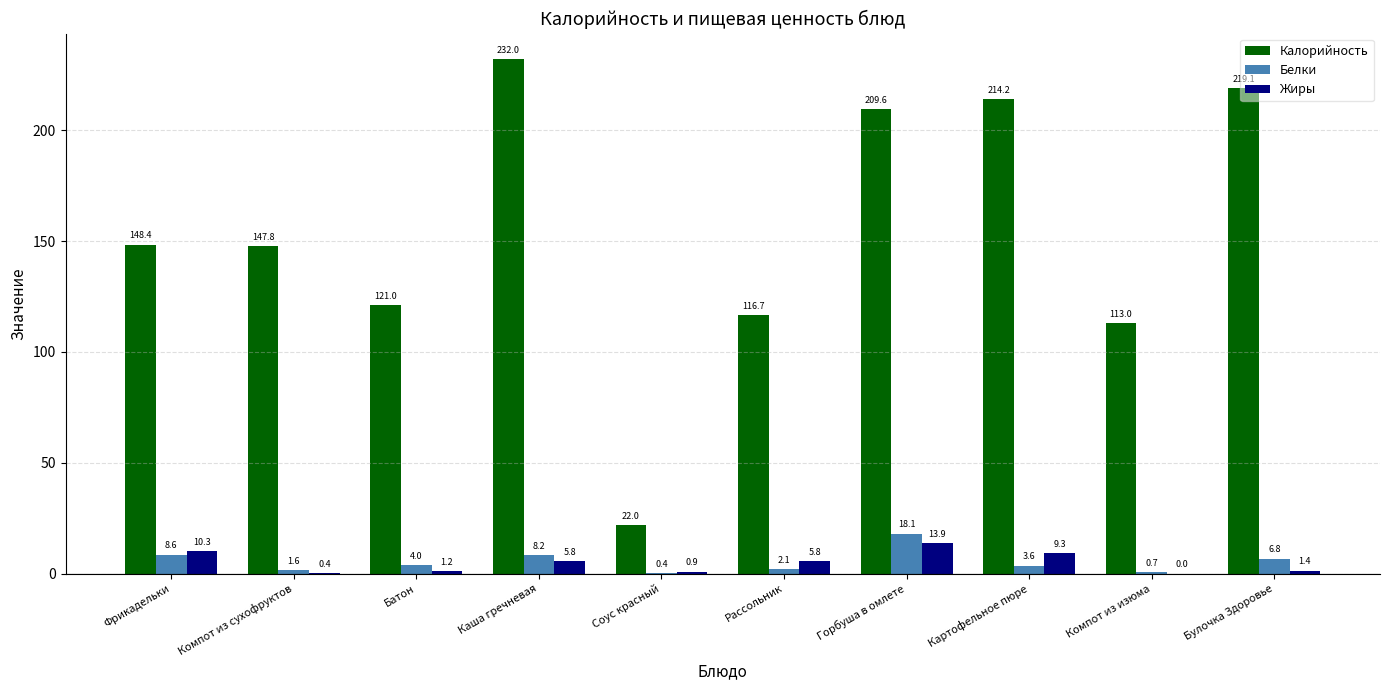

What is the sum of the Калорийность values at Компот из изюма and Картофельное пюре?

327.2